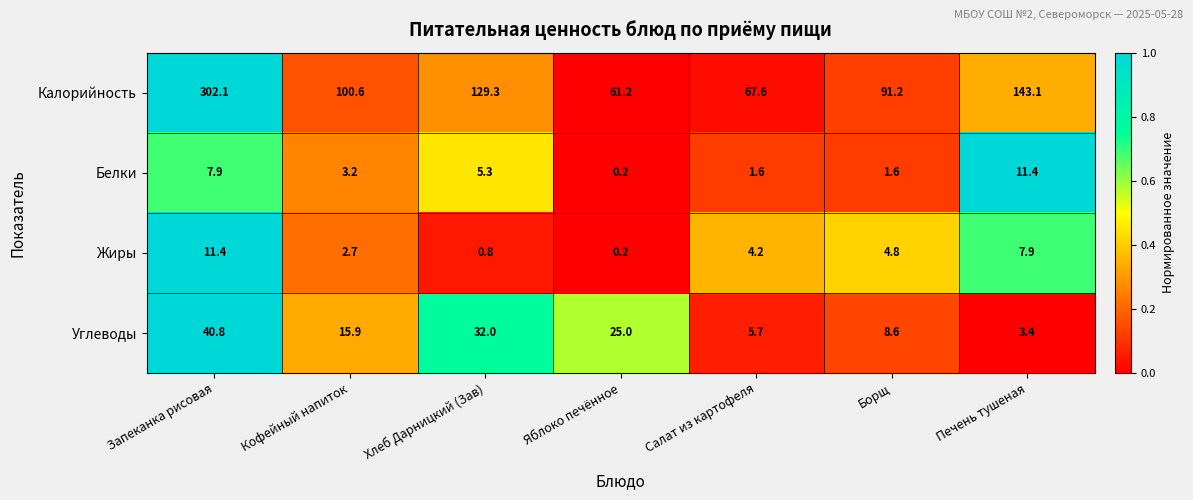

Reading left to right, extract all data points from this chart.

Калорийность: 302.1	100.6	129.3	61.2	67.6	91.2	143.1
Белки: 7.9	3.2	5.3	0.2	1.6	1.6	11.4
Жиры: 11.4	2.7	0.8	0.2	4.2	4.8	7.9
Углеводы: 40.8	15.9	32.0	25.0	5.7	8.6	3.4